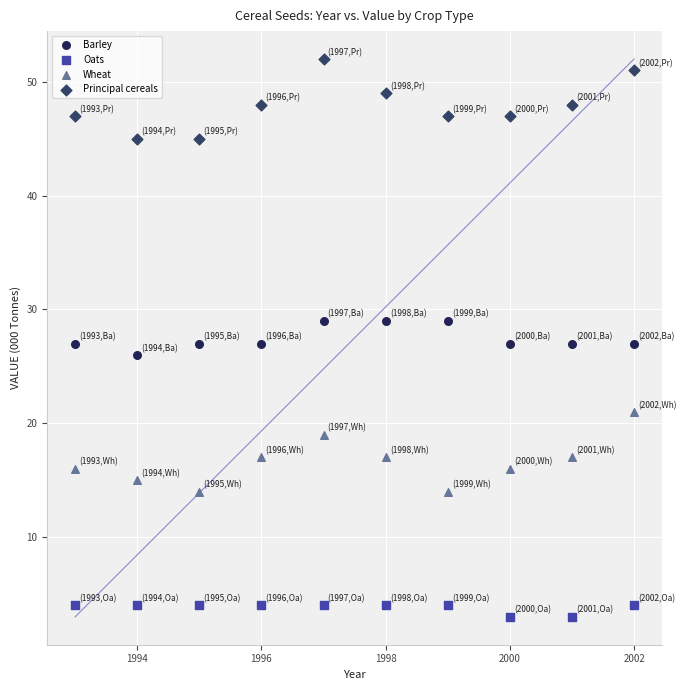

What are all the series names shown in the legend?

Barley, Oats, Wheat, Principal cereals